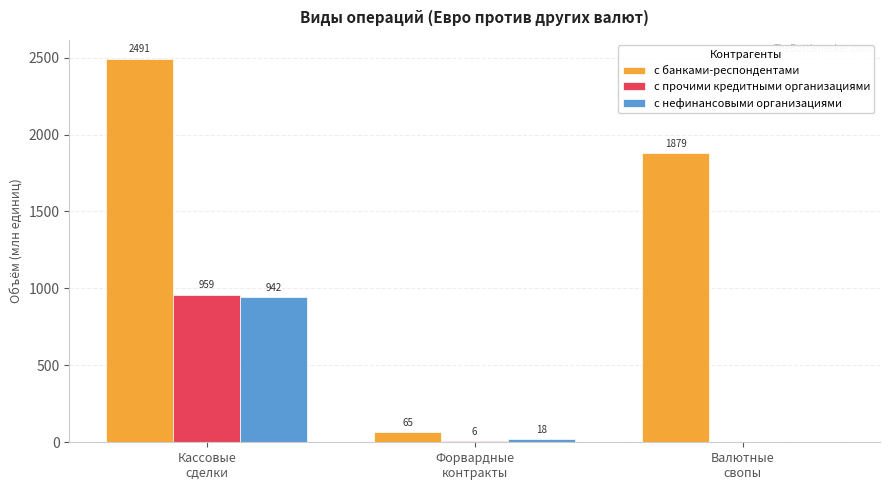

Which series has the largest total across all categories?

с банками-респондентами